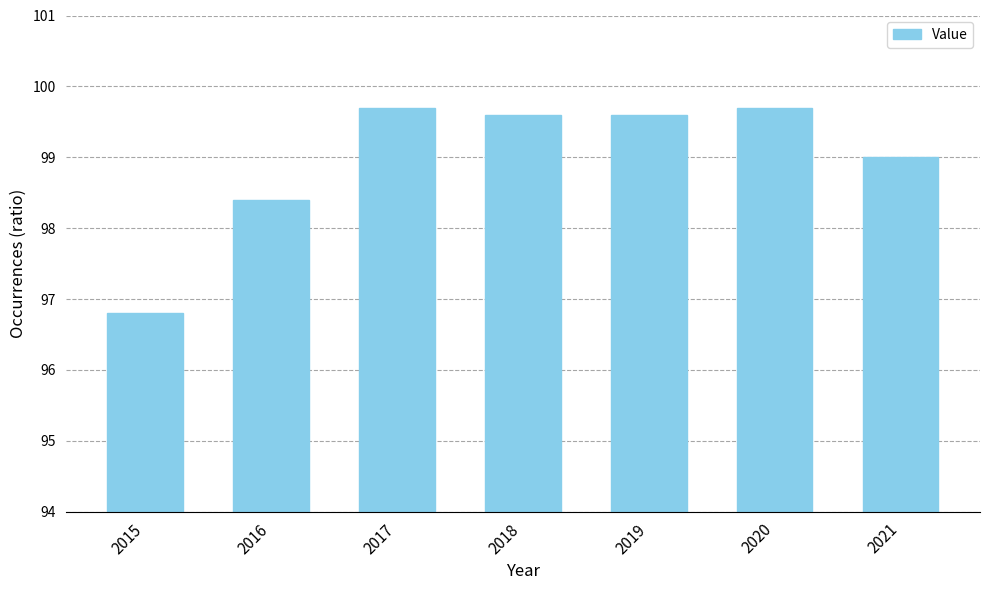

Reading left to right, transcribe all the data shown in this chart.

2015=96.8	2016=98.4	2017=99.7	2018=99.6	2019=99.6	2020=99.7	2021=99.0